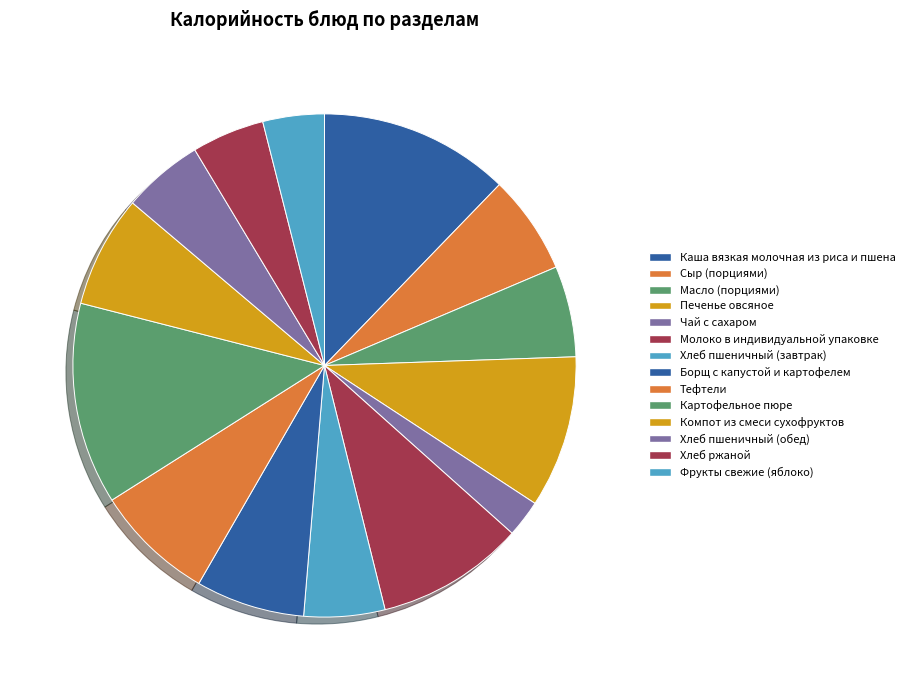

Count the number of slices in the pie.

14